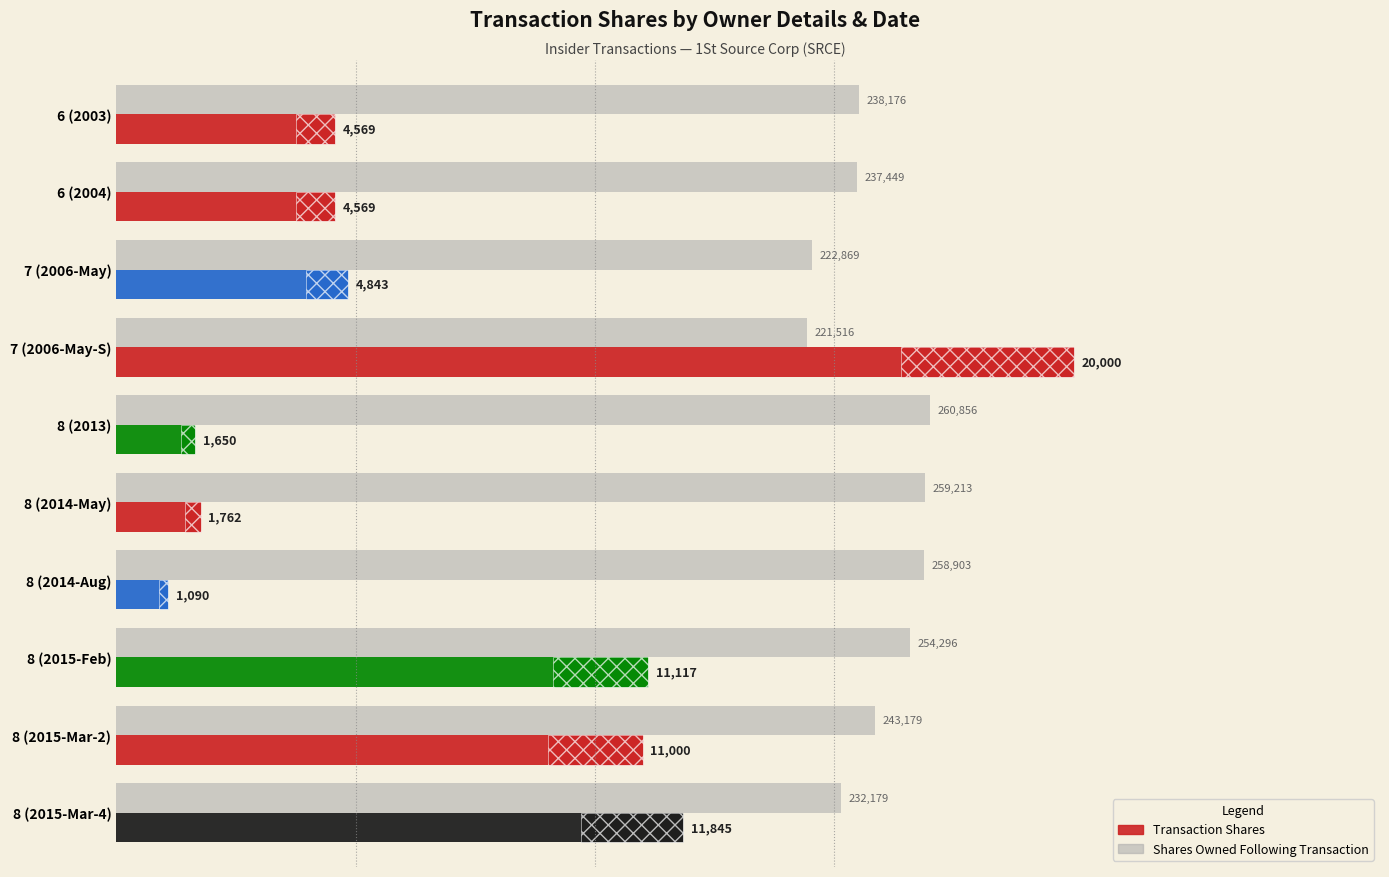

What is the sum of the Transaction Shares values at 8 (2013) and 7 (2006-May)?

6493.0